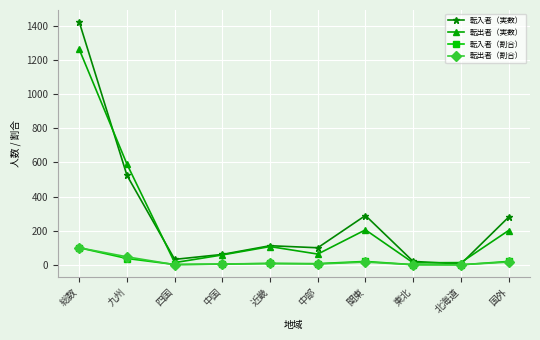

Which series changed the most between 総数 and 国外?

転入者（実数）